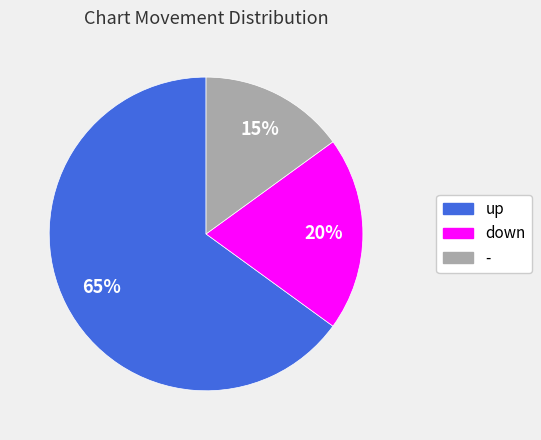

Does any single category account for the majority?

Yes